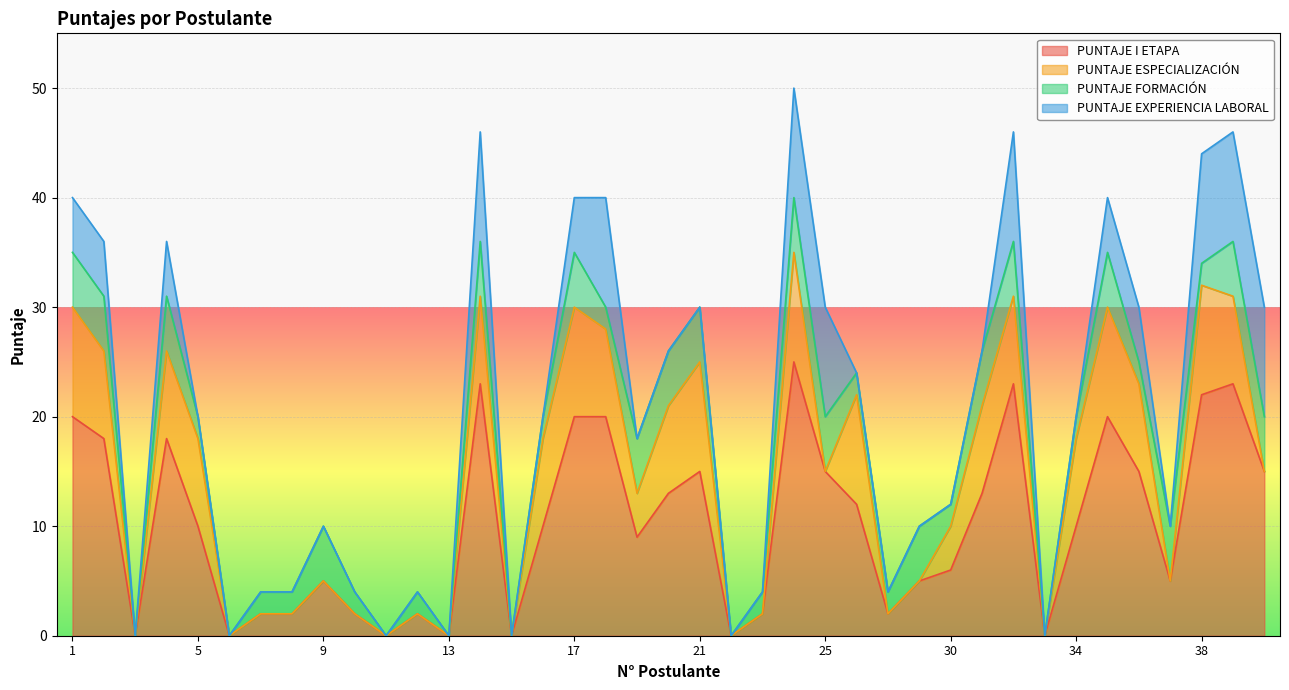

Between which two adjacent categories do PUNTAJE EXPERIENCIA LABORAL and PUNTAJE FORMACIÓN first intersect?

18 and 19